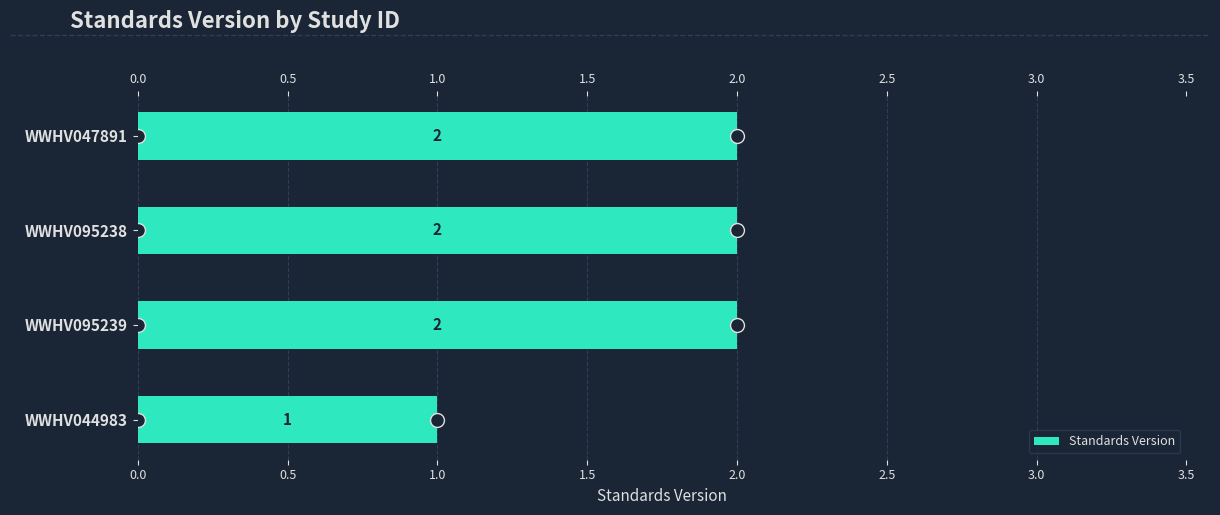

What is the change in value from WWHV044983 to WWHV095239?

+1